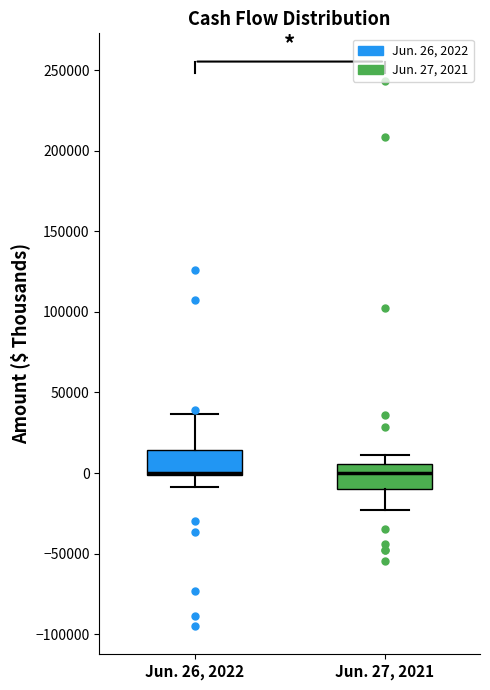

Reading left to right, transcribe this box plot: for each box, give where its median line is, the range the box spans, and where its two whiskers end, as read against the y-axis. The values are not printed on the chart, so give them approximately, as read against the axis.

Jun. 26, 2022: median 0 (drawn on the box's lower edge), box 0 to 15000, whiskers -10000 to 35000
Jun. 27, 2021: median 0, box -10000 to 5000, whiskers -25000 to 10000